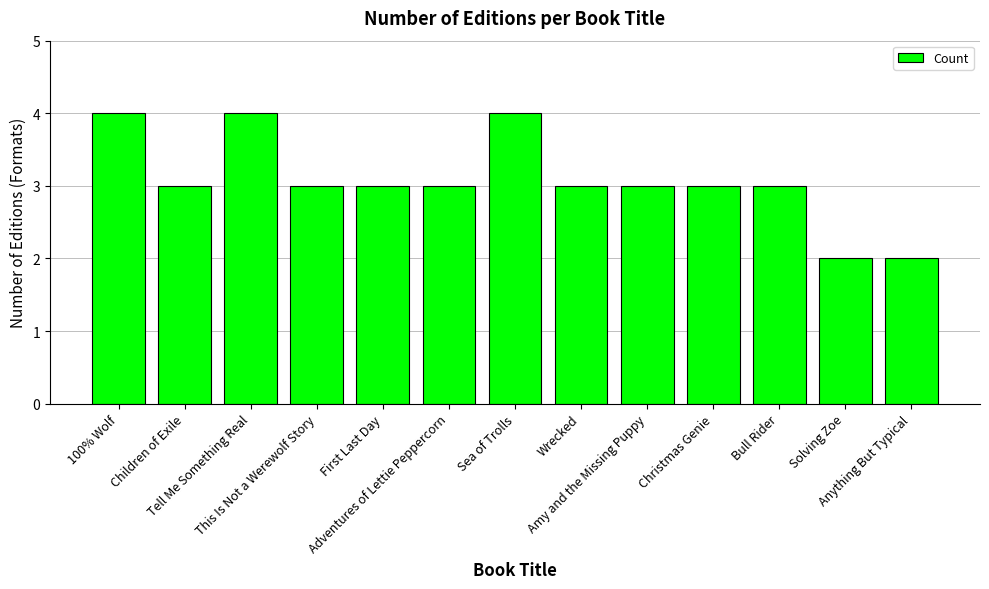

What is the value of the 8th bar from the left?

3